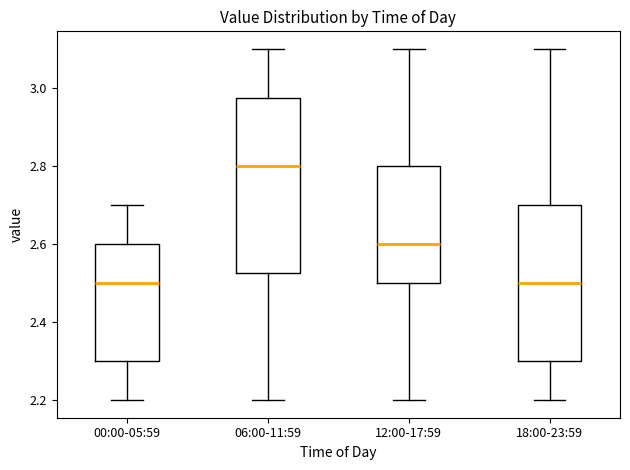

Reading left to right, read every box against the y-axis: the position of its median line, the range the box covers, and the ends of its whiskers. The values are not printed on the chart, so give them approximately, as read against the axis.

00:00-05:59: median 2.50, box 2.30 to 2.60, whiskers 2.20 to 2.70
06:00-11:59: median 2.80, box 2.52 to 2.98, whiskers 2.20 to 3.10
12:00-17:59: median 2.60, box 2.50 to 2.80, whiskers 2.20 to 3.10
18:00-23:59: median 2.50, box 2.30 to 2.70, whiskers 2.20 to 3.10